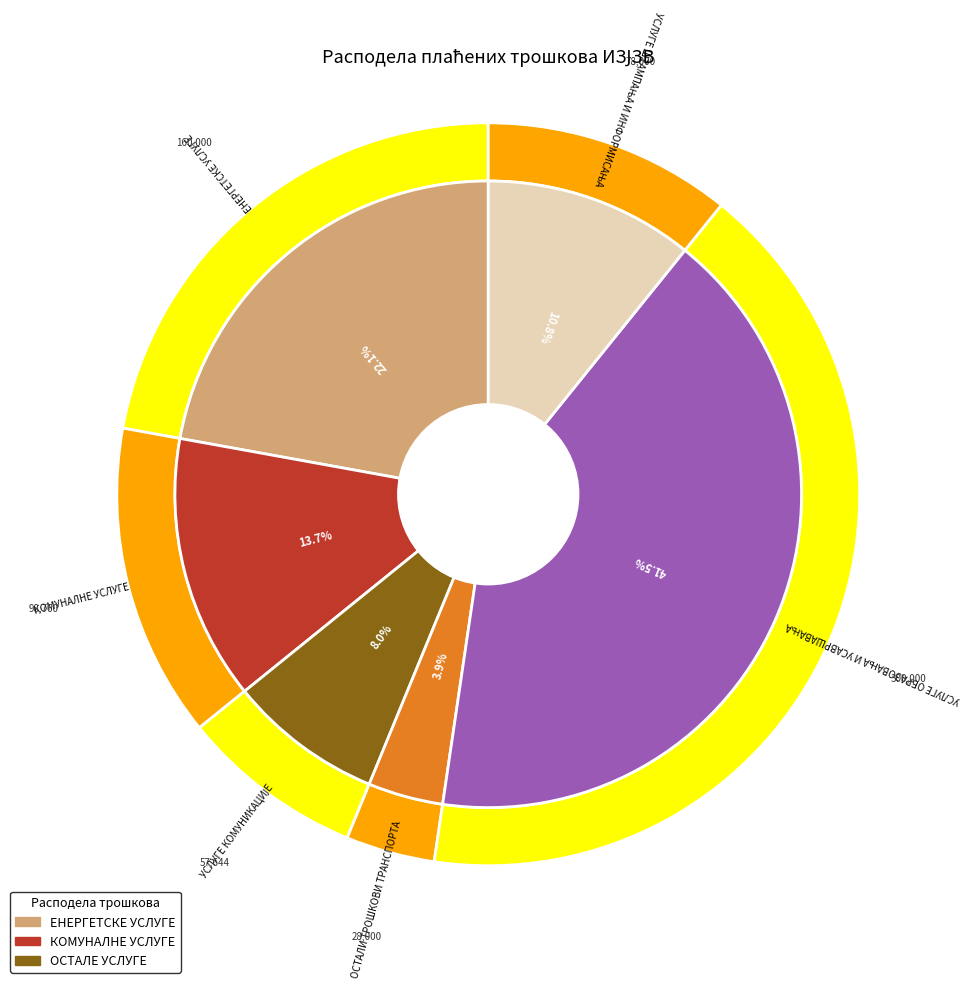

What is the ratio of the value at УСЛУГЕ ШТАМПАЊА И ИНФОРМИСАЊА to the value at ОСТАЛИ ТРОШКОВИ ТРАНСПОРТА?

2.8